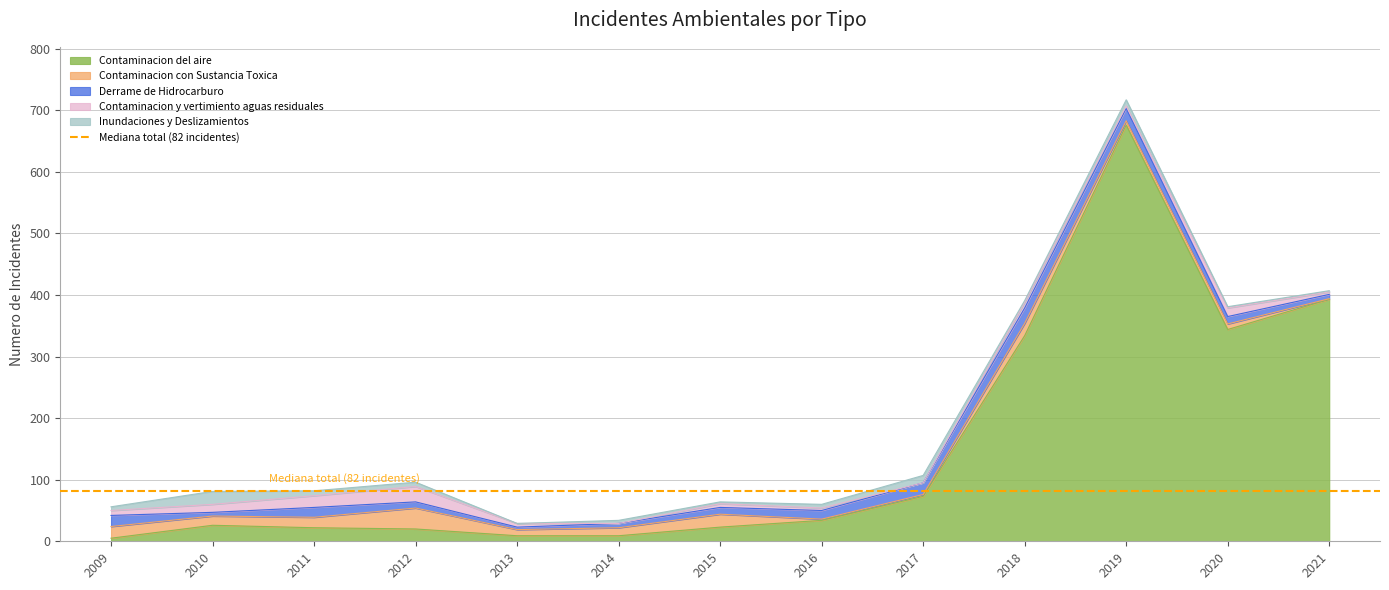

How many categories are shown in the chart?

13